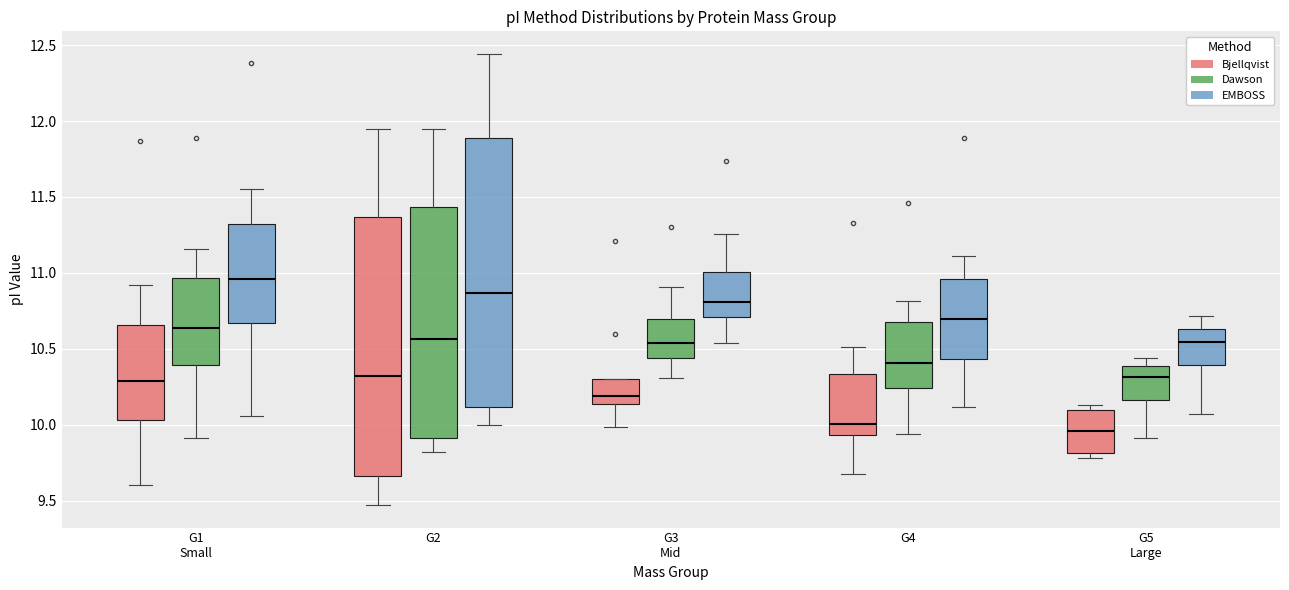

Which box's median line is the highest?

G1 Small (EMBOSS)